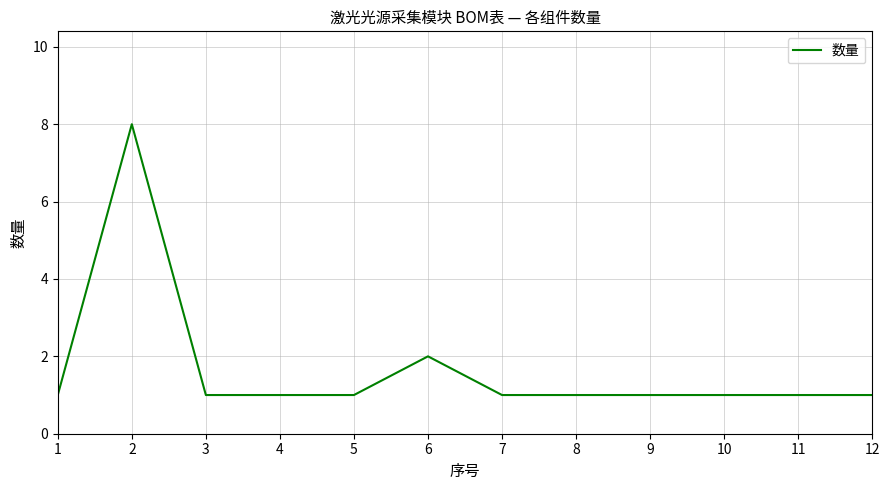

Where is the data nearest to the value 4?

6